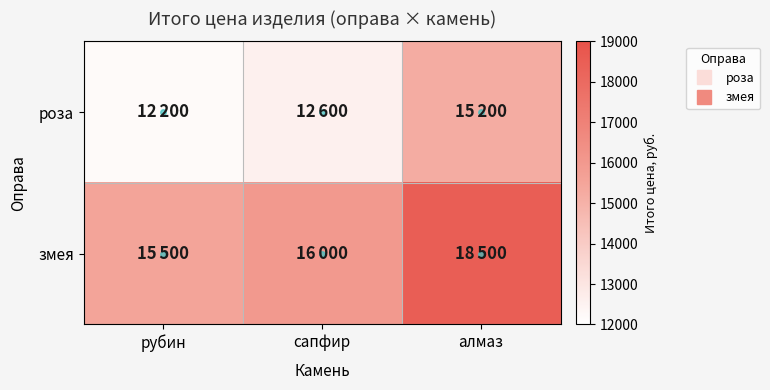

Rank the series by their maximum value, from highest to lowest.

змея, роза